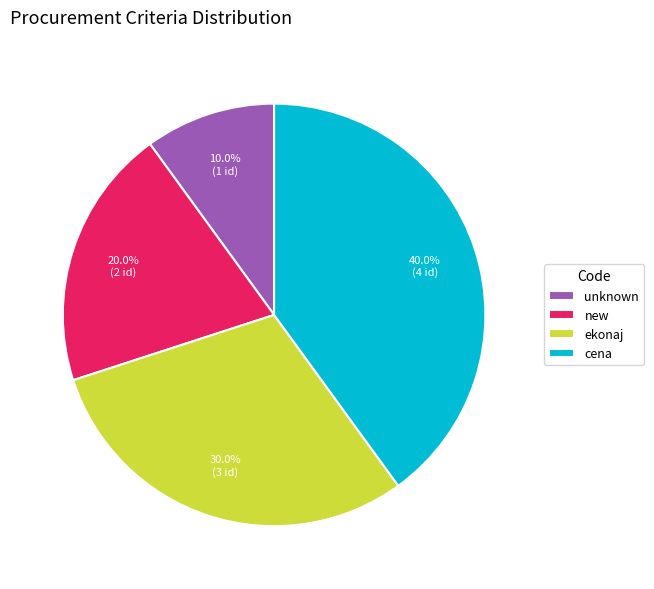

What is the ratio of the value at cena to the value at new?

2.0